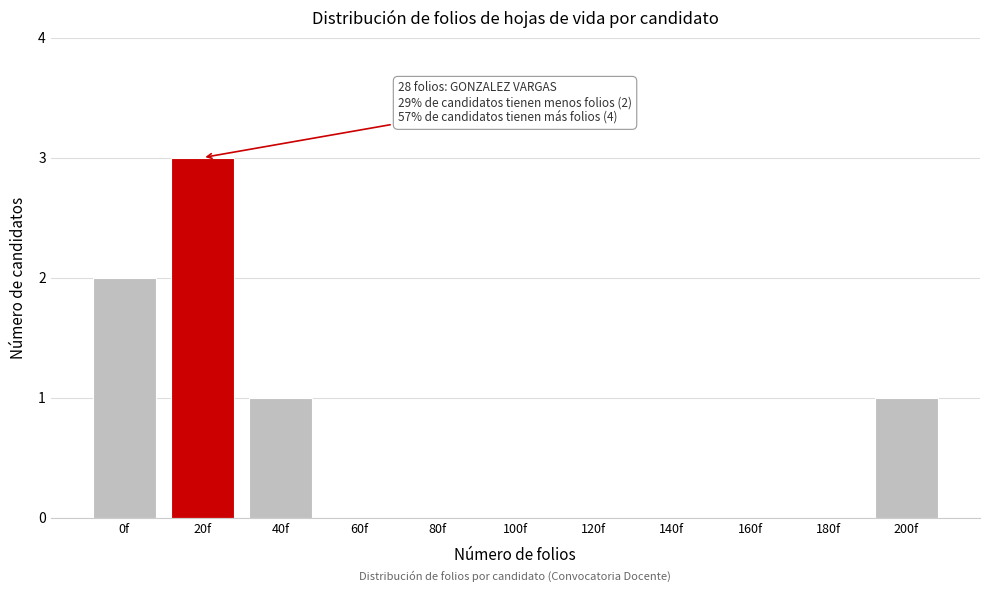

Reading left to right, list all the values displayed in this chart.

0f=2	20f=3	40f=1	60f=0	80f=0	100f=0	120f=0	140f=0	160f=0	180f=0	200f=1